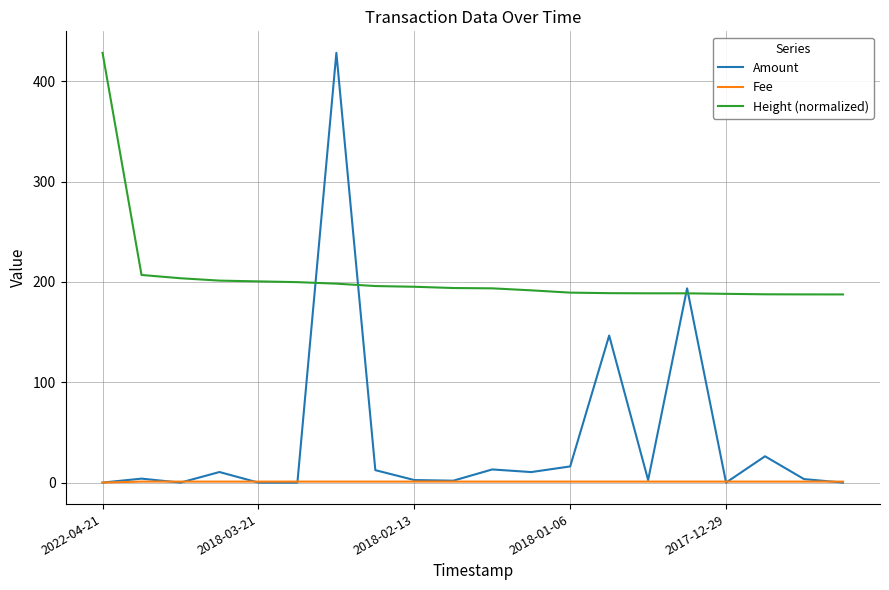

True or false: Height (normalized) and Fee cross at least once.

False